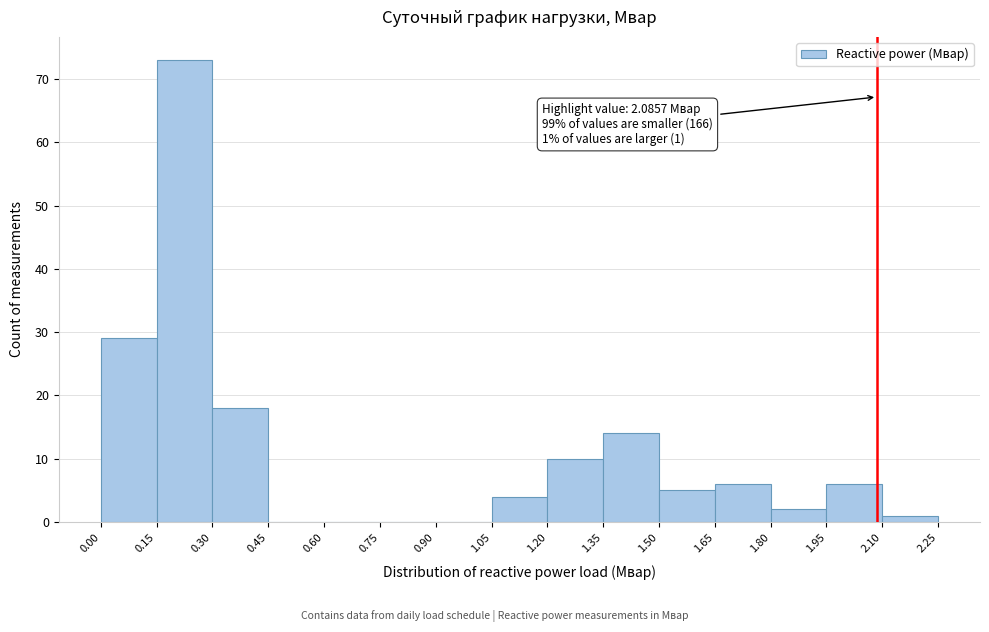

Over which range of the x-axis is the bar tallest?

0.15 to 0.30